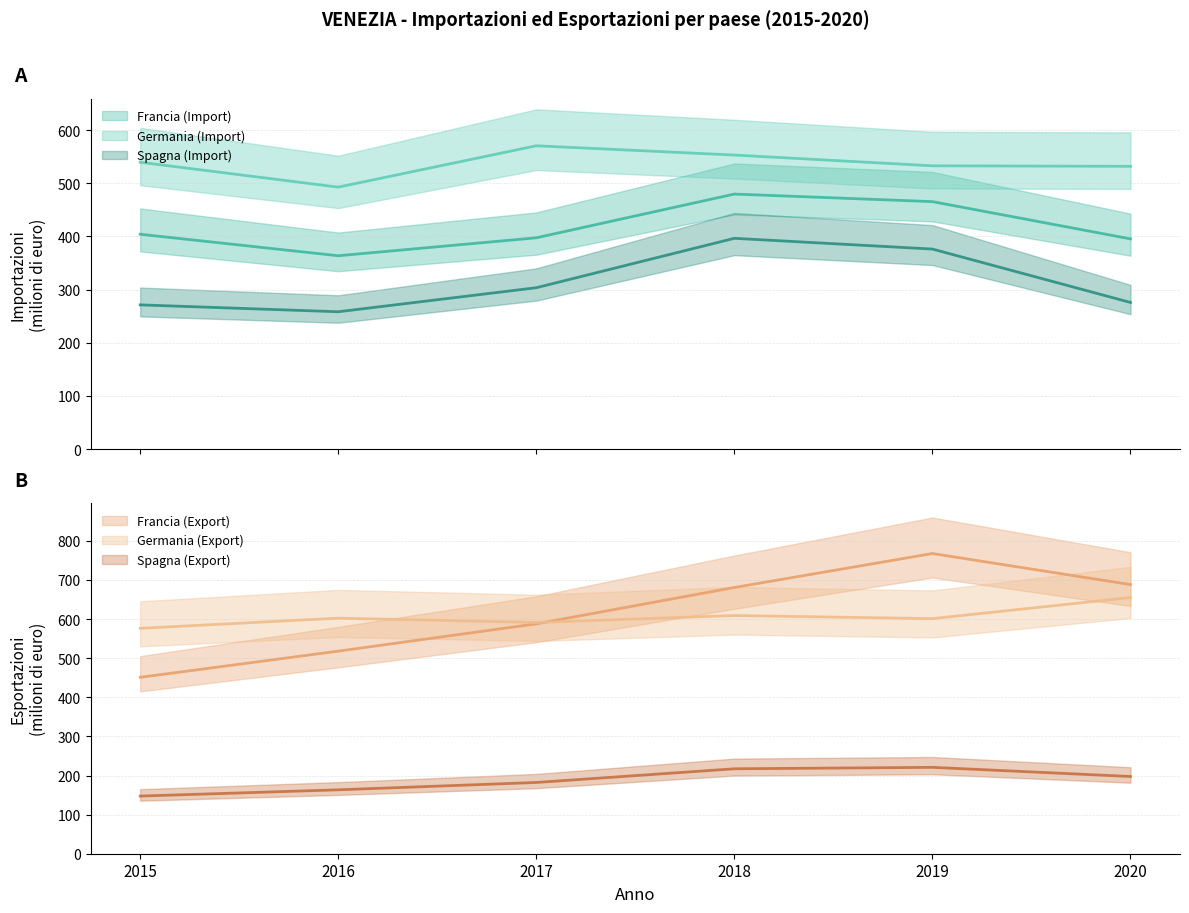

How many values in the Spagna Importazioni series exceed 303?

3